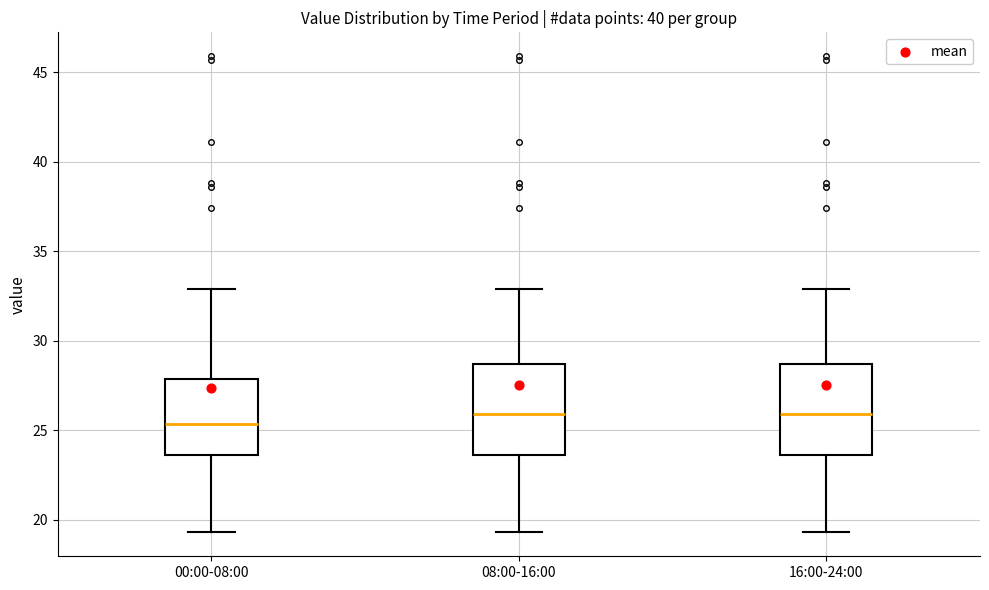

Where is the lower edge of the box for 00:00-08:00 on the y-axis? The values are not printed on the chart, so give them approximately, as read against the axis.

23.5